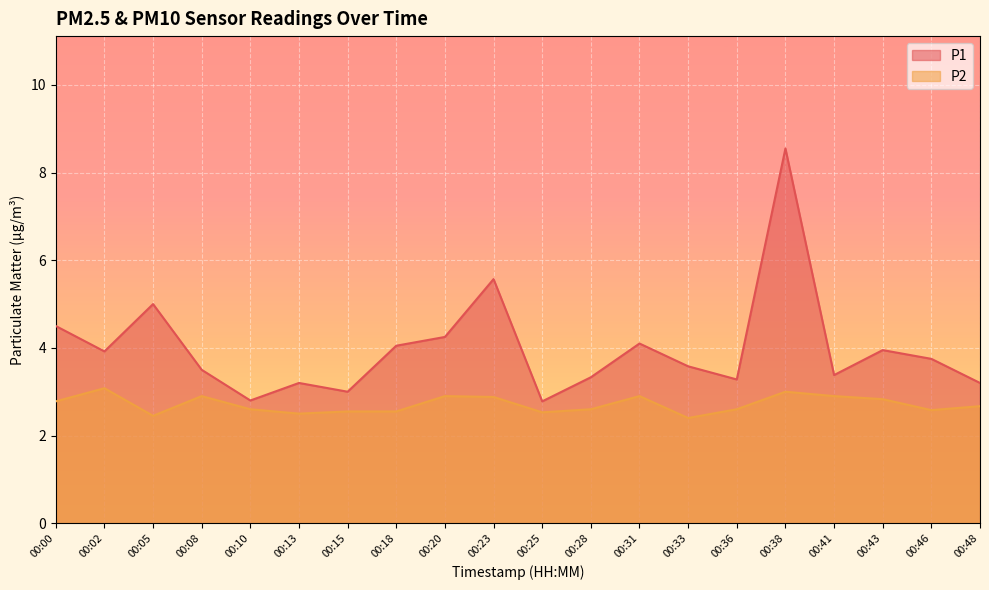

What is the difference between the maximum and second lowest values in the P2 series?

0.6